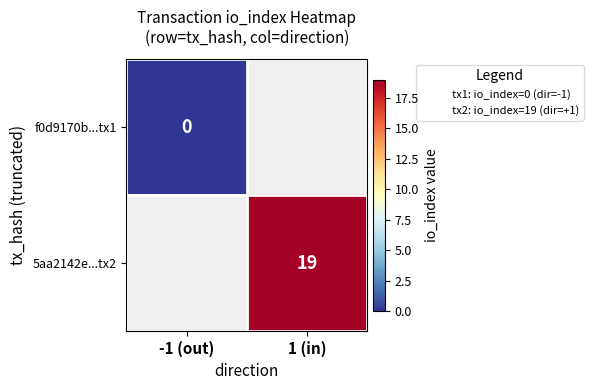

Which has a higher value, -1 (out) or 1 (in)?

1 (in)